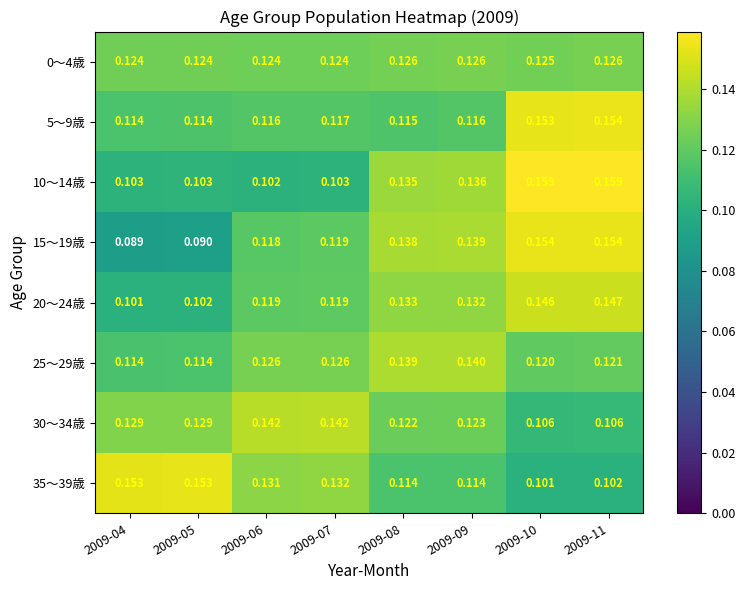

Which category has the lowest value across all series?

2009-04